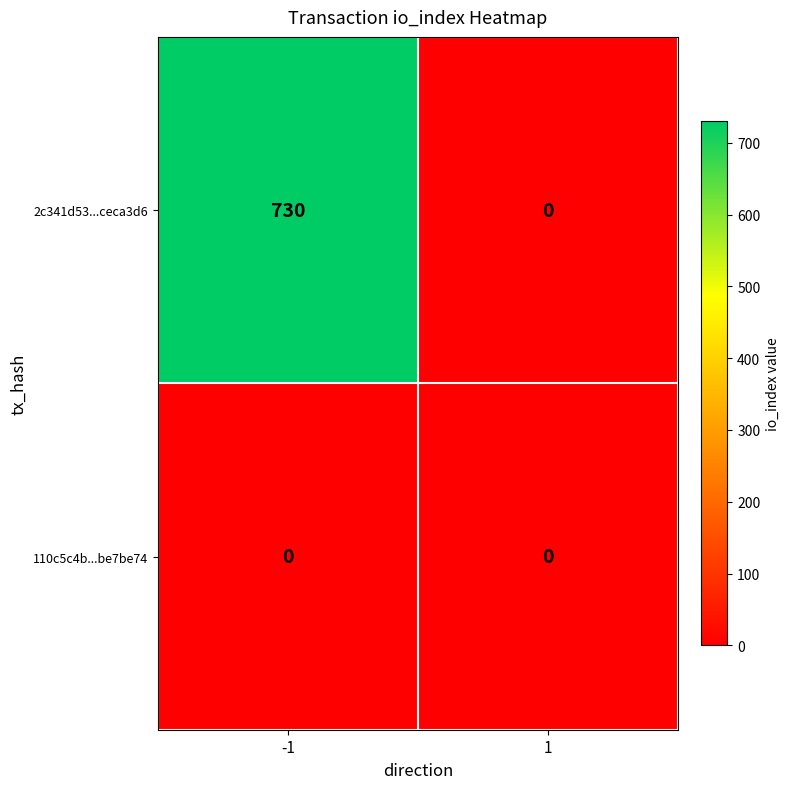

Between -1 and 1, which series saw the biggest shift?

2c341d53...ceca3d6